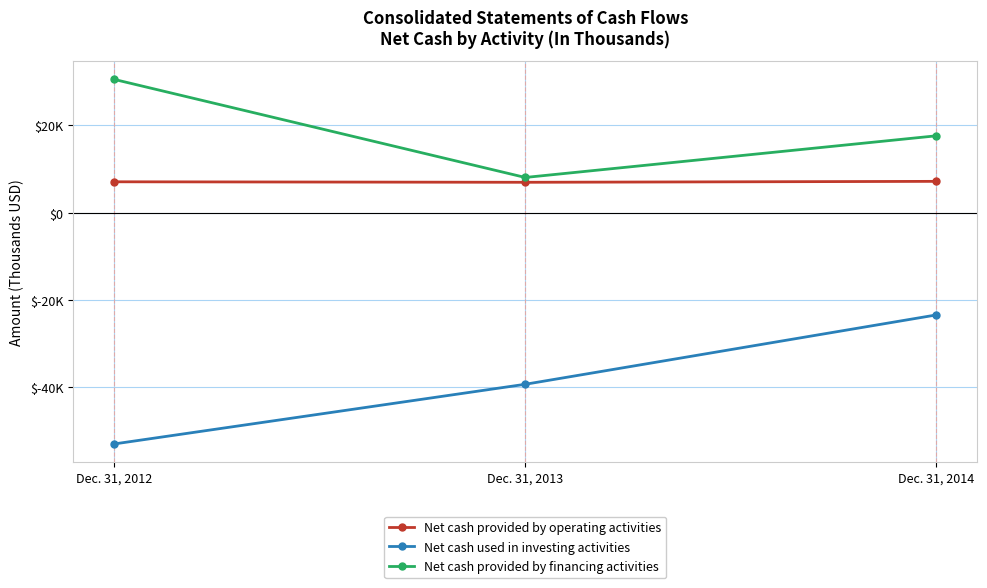

Reading right to left, transcribe all the data shown in this chart.

Net cash provided by operating activities: 7163	6949	7064
Net cash used in investing activities: -23421	-39282	-52931
Net cash provided by financing activities: 17582	8054	30487